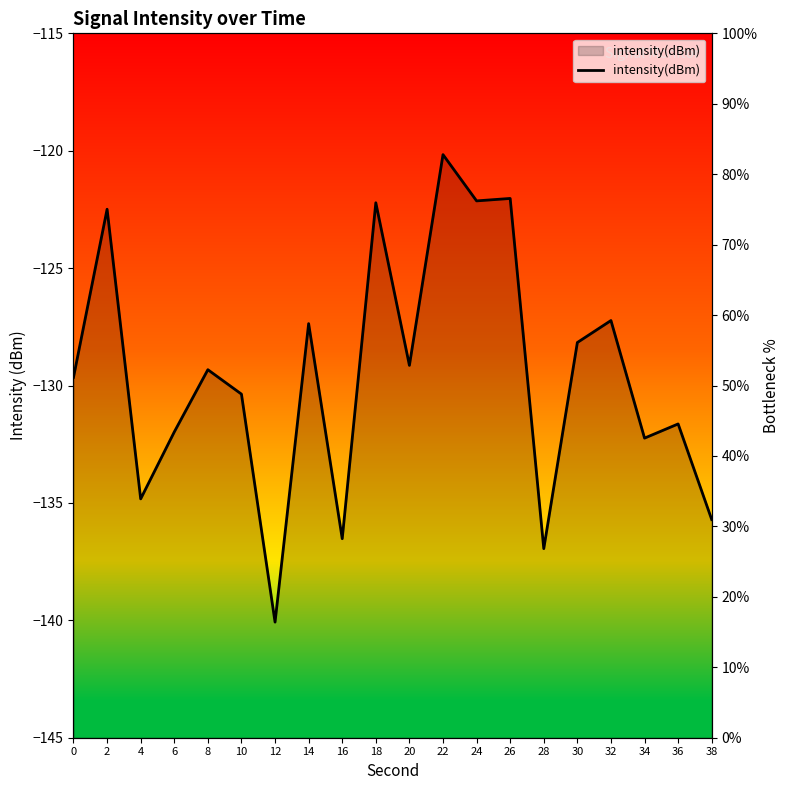

What is the ratio of the value at 0 to the value at 8?

1.0